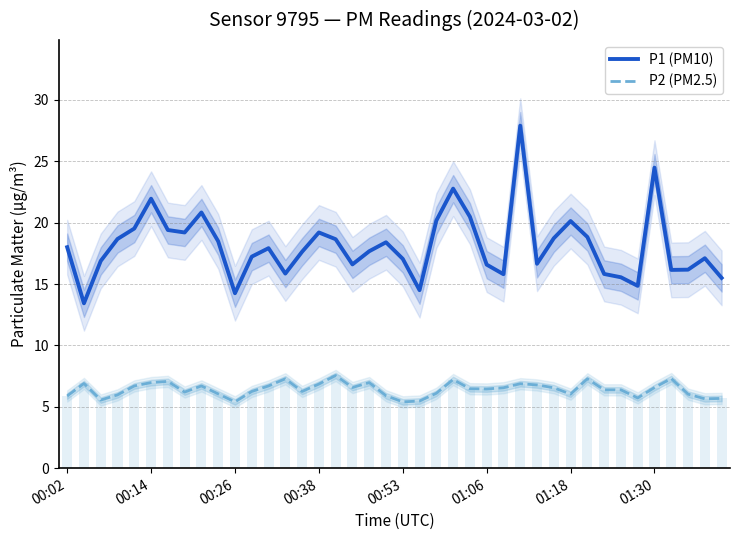

What is the total value across all series at 24?

26.9